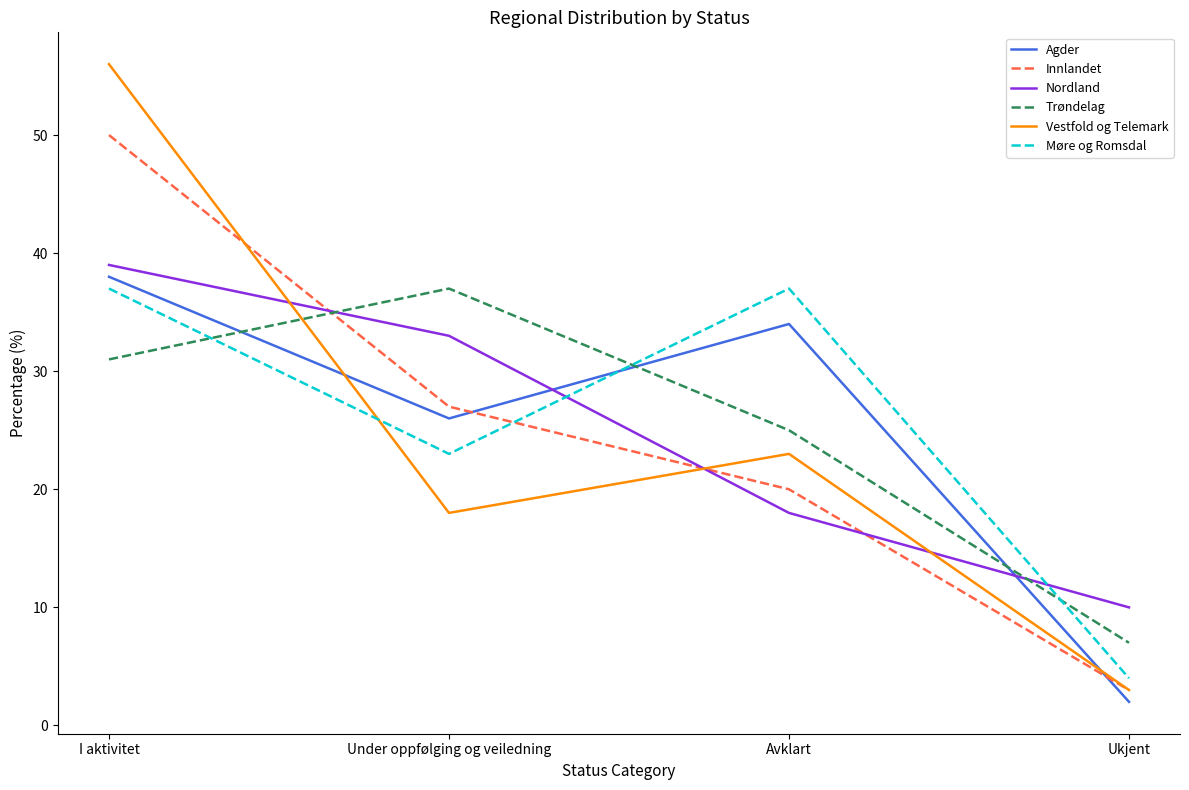

Does the chart have visible grid lines?

No